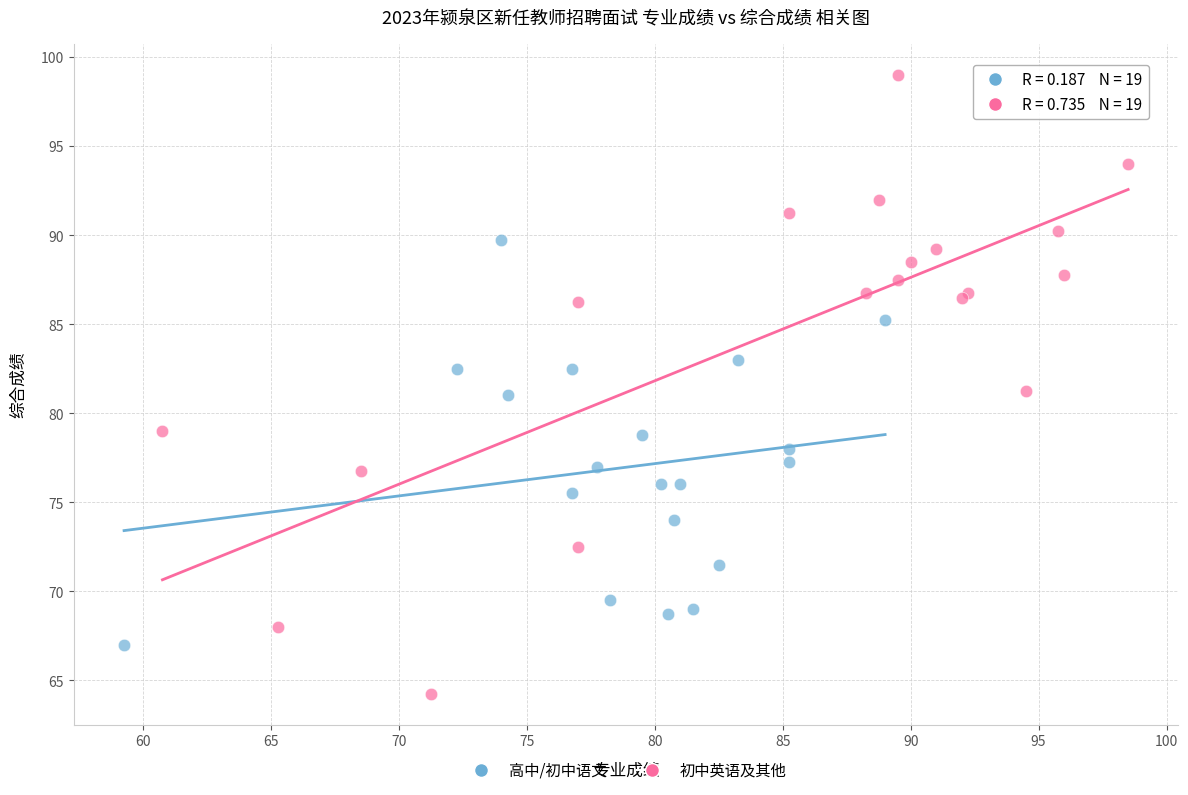

Which series contains the lowest Y value?

初中英语及其他